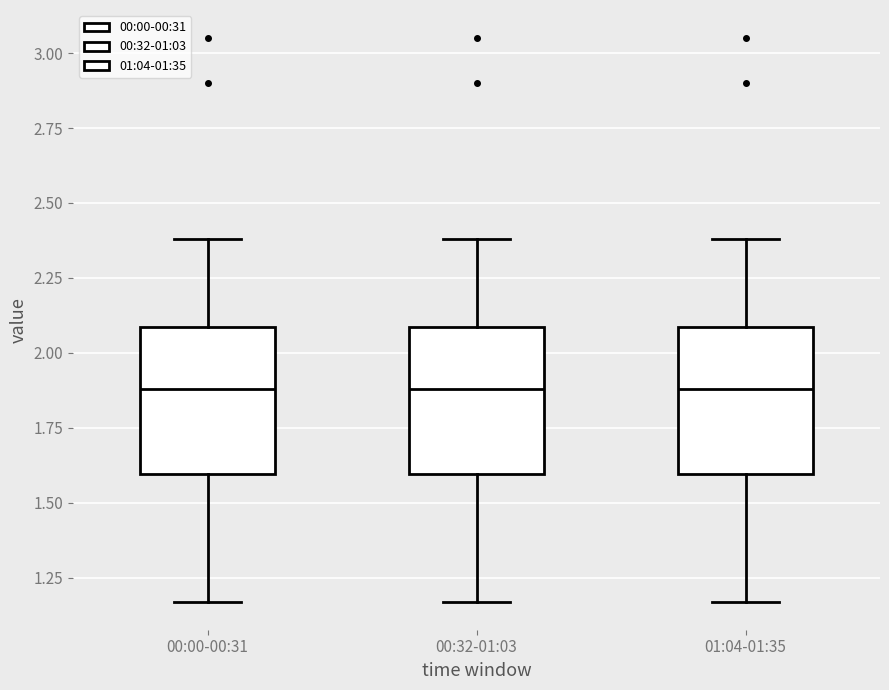

Where does the median line of the box for 00:00-00:31 sit on the y-axis? The values are not printed on the chart, so give them approximately, as read against the axis.

1.90